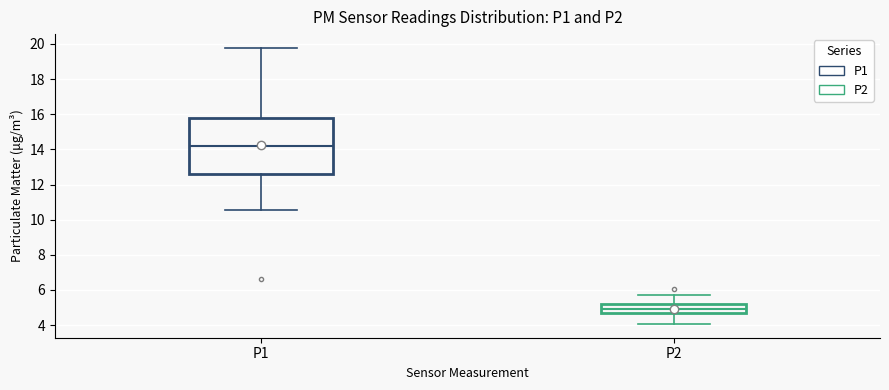

Which box has the lowest median line?

P2